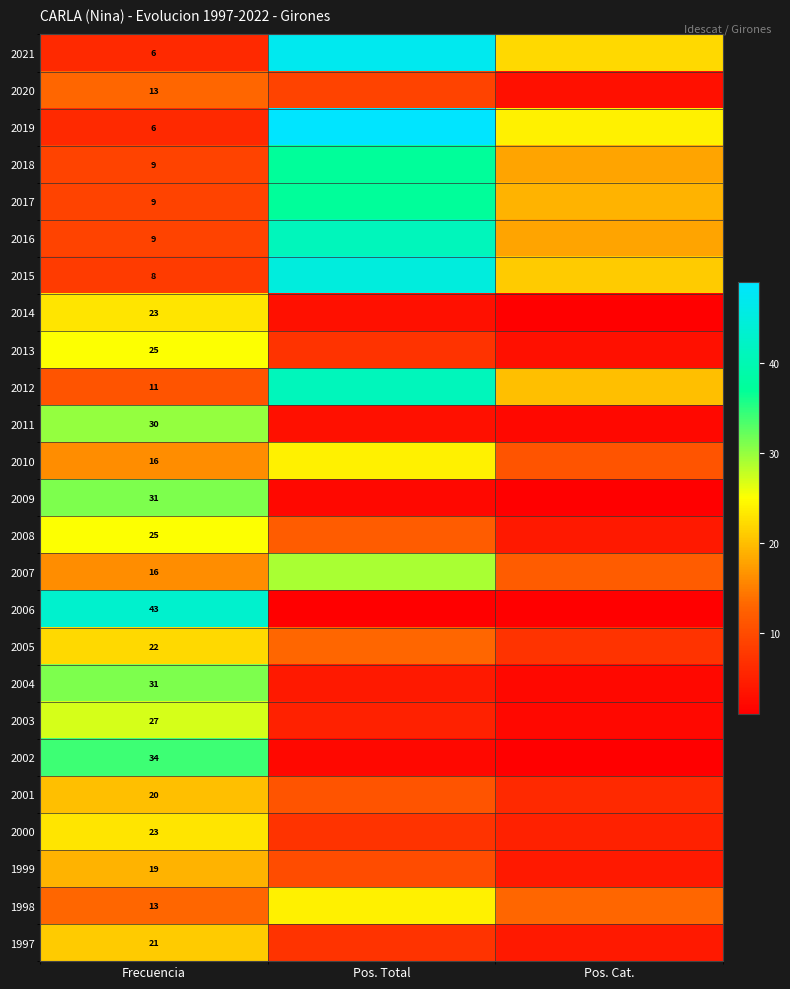

At how many categories does at least one series exceed 47?

1